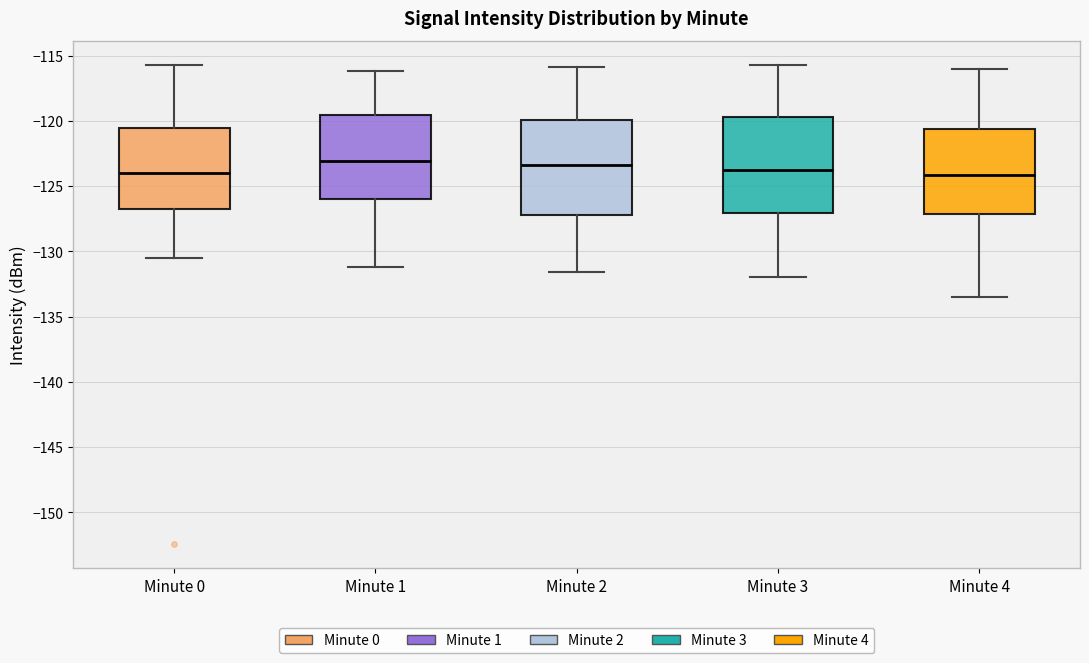

Reading left to right, transcribe this box plot: for each box, give where its median line is, the range the box spans, and where its two whiskers end, as read against the y-axis. The values are not printed on the chart, so give them approximately, as read against the axis.

Minute 0: median -124.0, box -127.0 to -120.5, whiskers -130.5 to -115.5
Minute 1: median -123.0, box -126.0 to -119.5, whiskers -131.0 to -116.0
Minute 2: median -123.5, box -127.0 to -120.0, whiskers -131.5 to -116.0
Minute 3: median -123.5, box -127.0 to -119.5, whiskers -132.0 to -115.5
Minute 4: median -124.0, box -127.0 to -120.5, whiskers -133.5 to -116.0